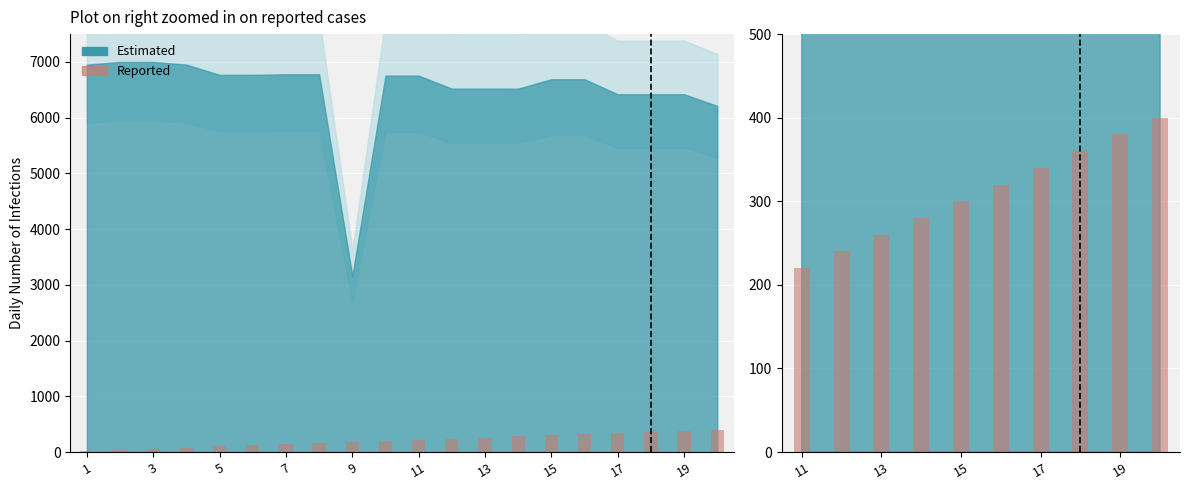

Is it true that the value at 11 is 348.1?

False